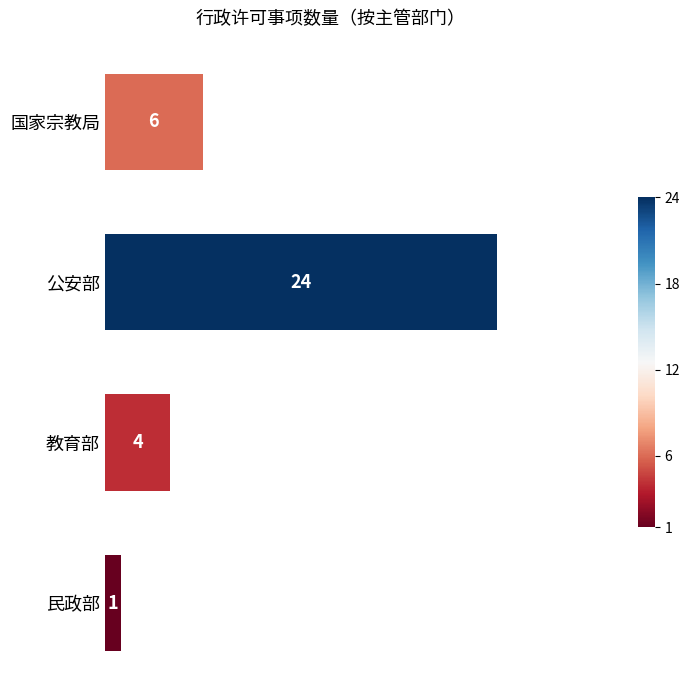

How many distinct data groups are displayed?

1